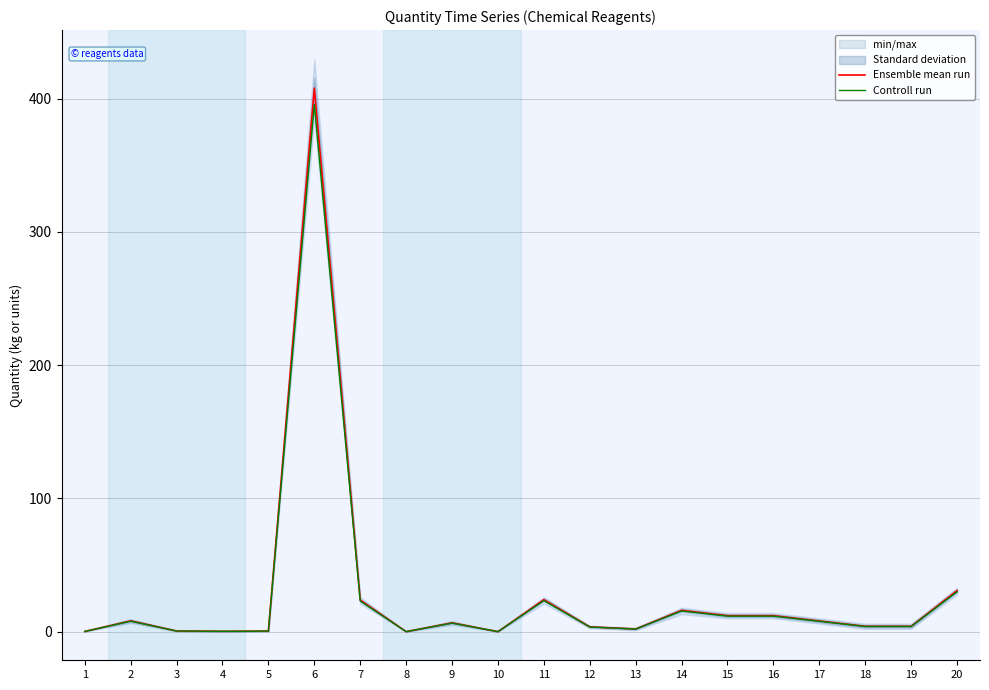

Where is Controll run nearest to the value 197?

20